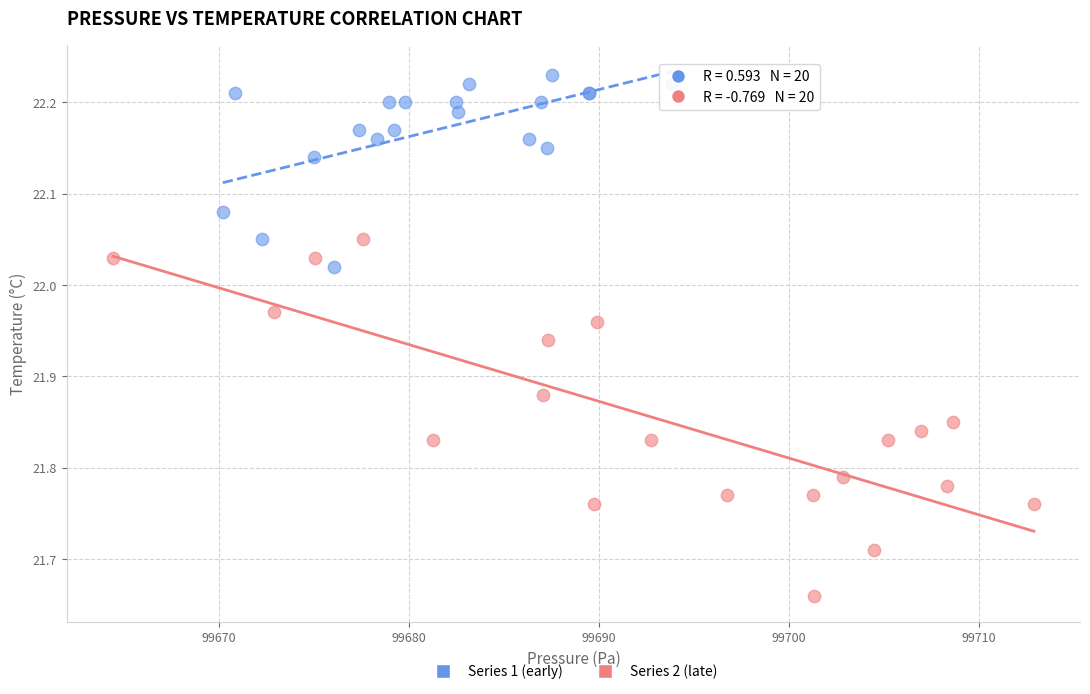

Which series reaches the maximum Y coordinate?

Series 1 (early)